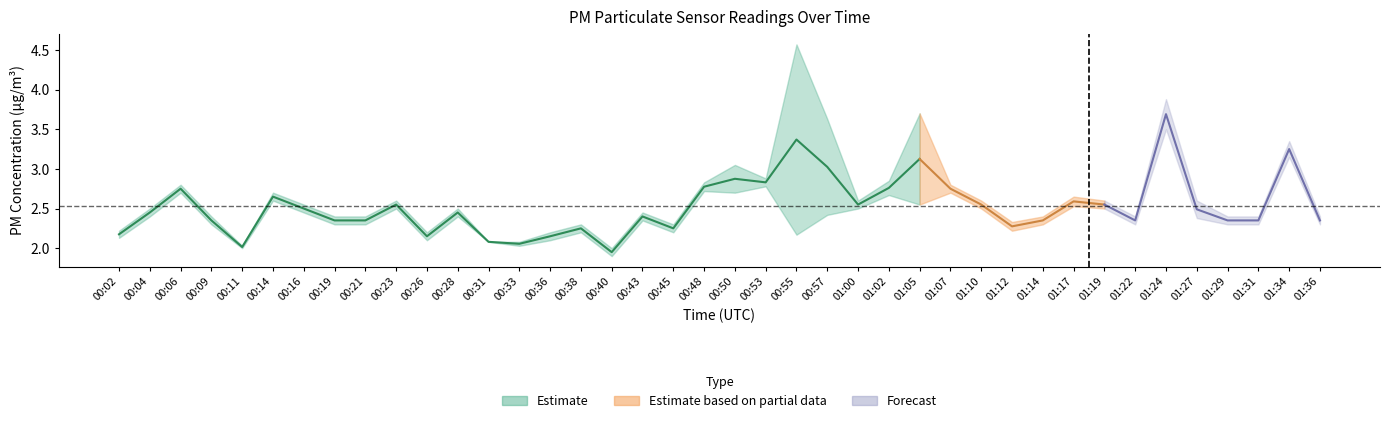

How many data points does each series have?

40